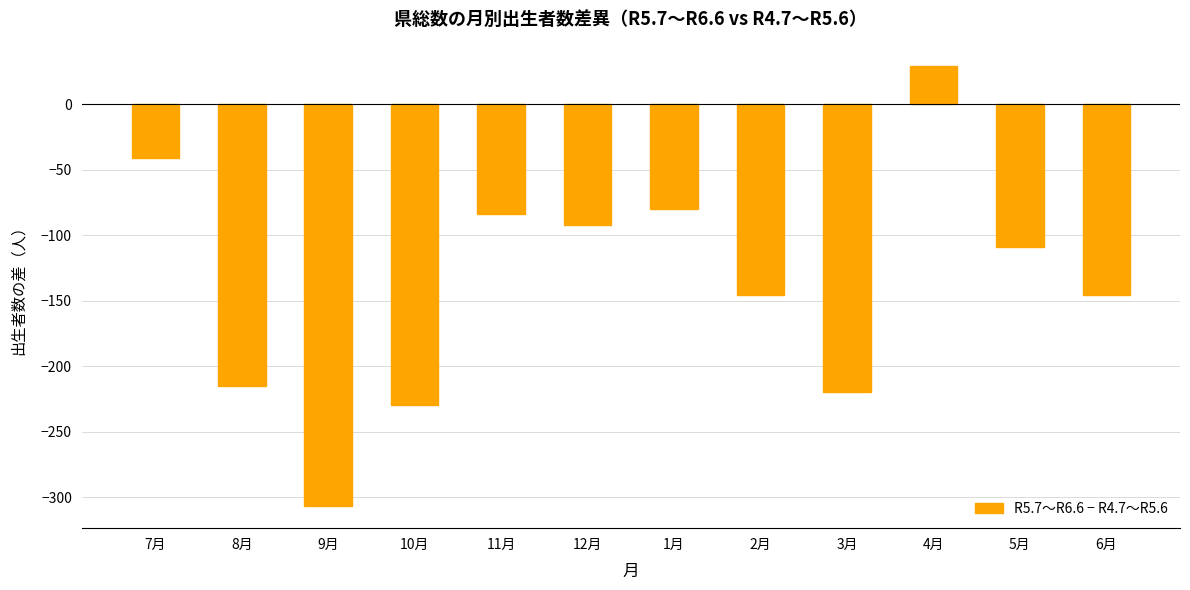

Reading left to right, list all the values displayed in this chart.

-41	-215	-307	-230	-84	-92	-80	-146	-220	29	-109	-146